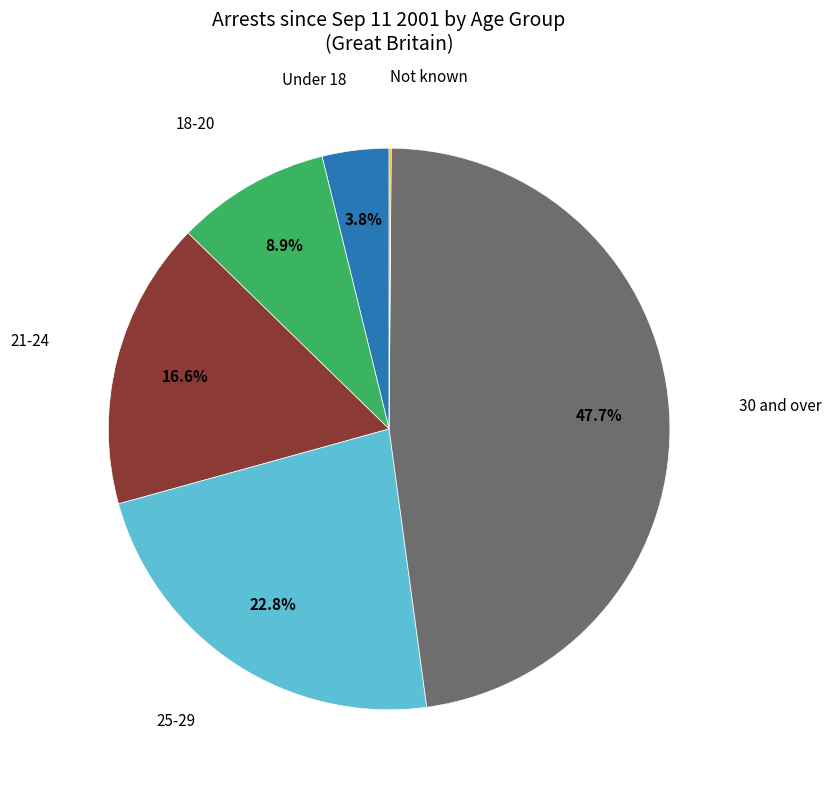

Is there a majority slice in this chart?

No